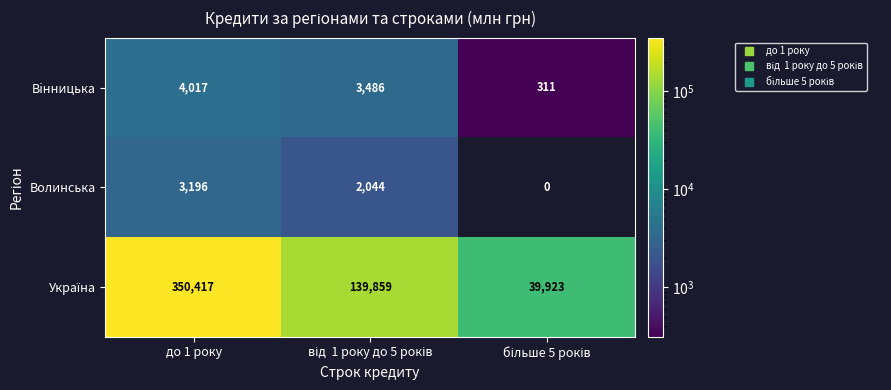

What is the greatest value displayed?

350417